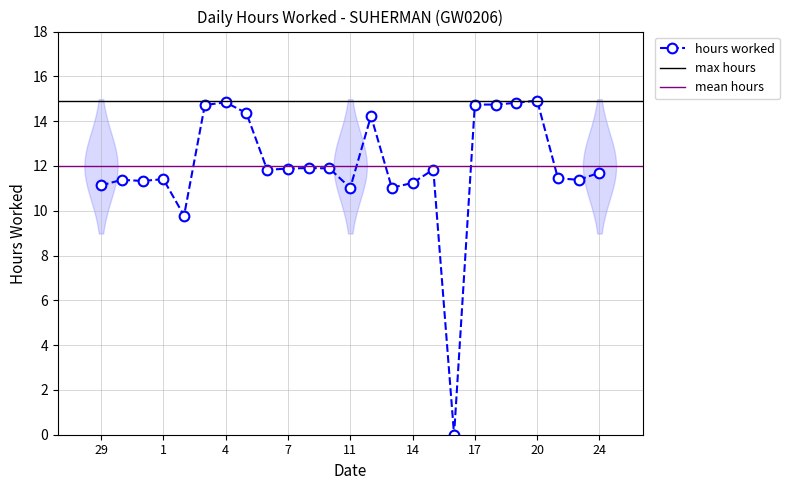

What is the approximate value at 3?

14.7